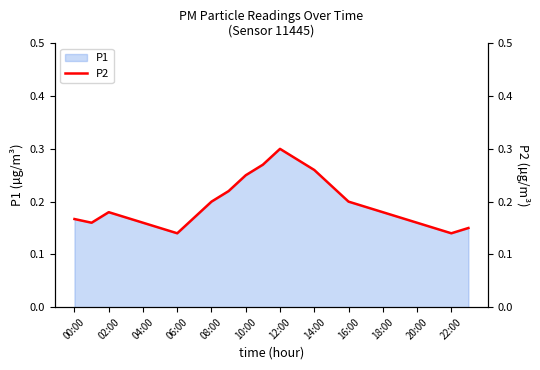

What is the approximate value at 00:00?

0.2